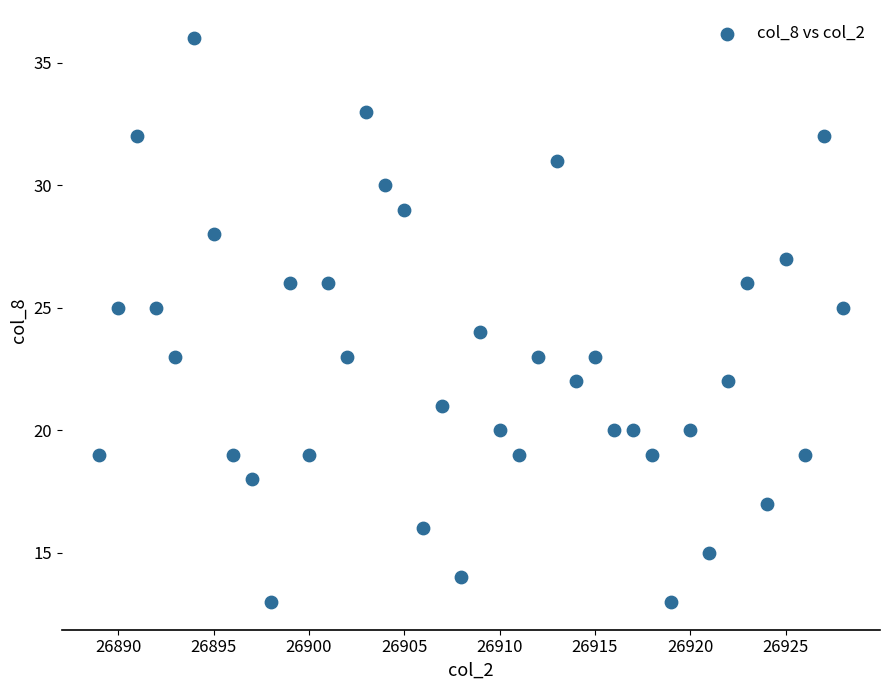

What is the range of Y values (max minus min)?

23